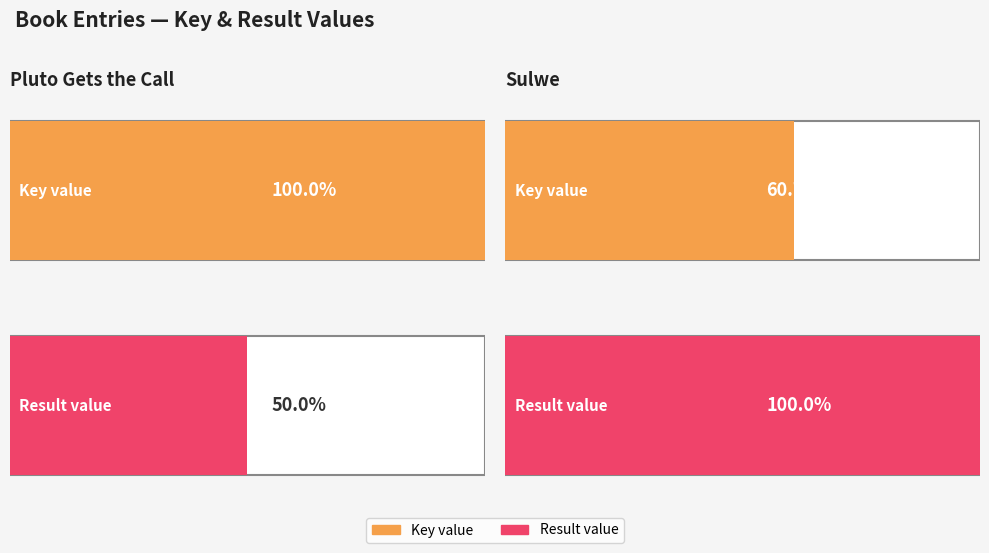

Is it true that Result equals 1 at 9781534425378 (Sulwe)?

False